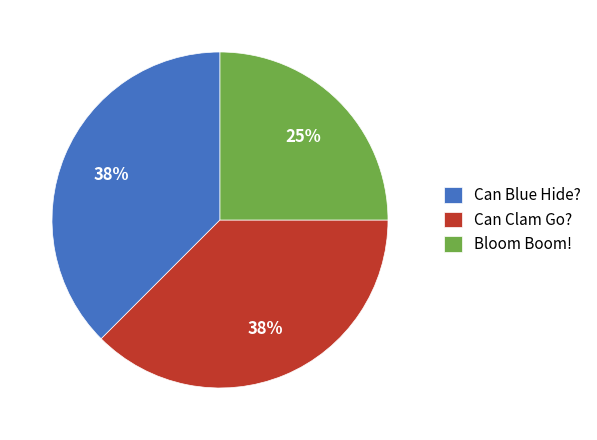

To the nearest percent, what is the average slice percentage?

33%